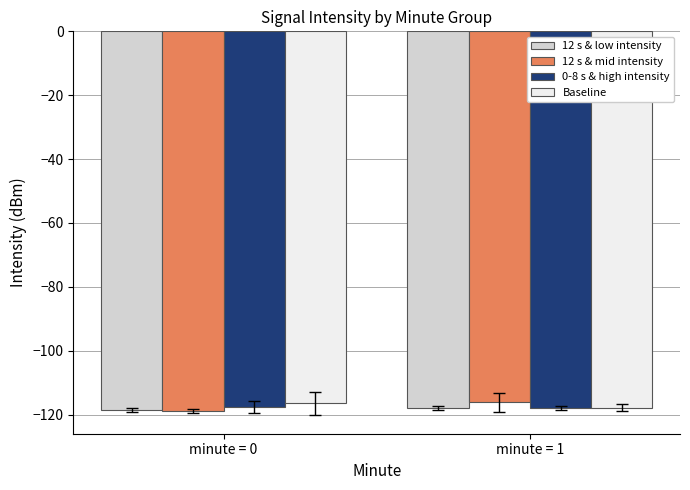

What is the average value of the Baseline series?

-117.2